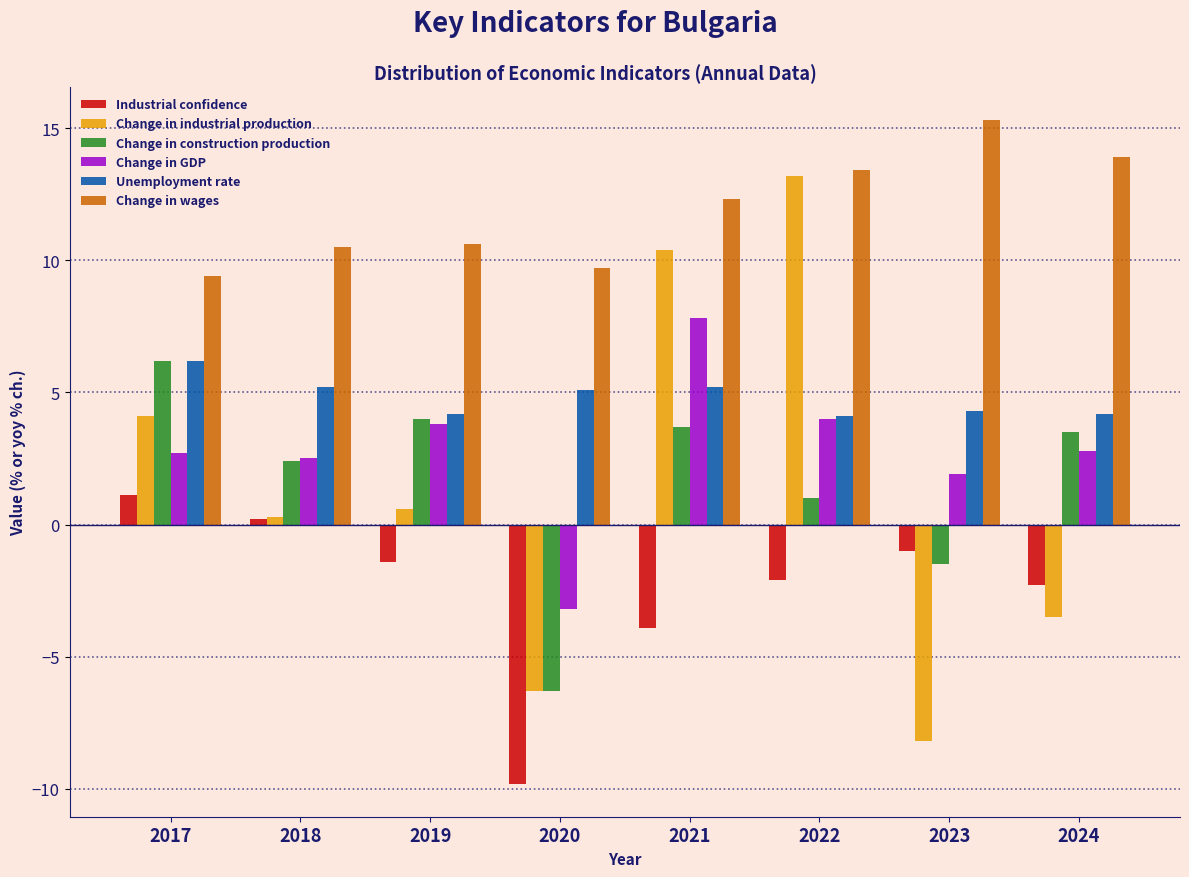

At 2021, list the series in order from smallest to largest.

Industrial confidence, Change in construction production, Unemployment rate, Change in GDP, Change in industrial production, Change in wages